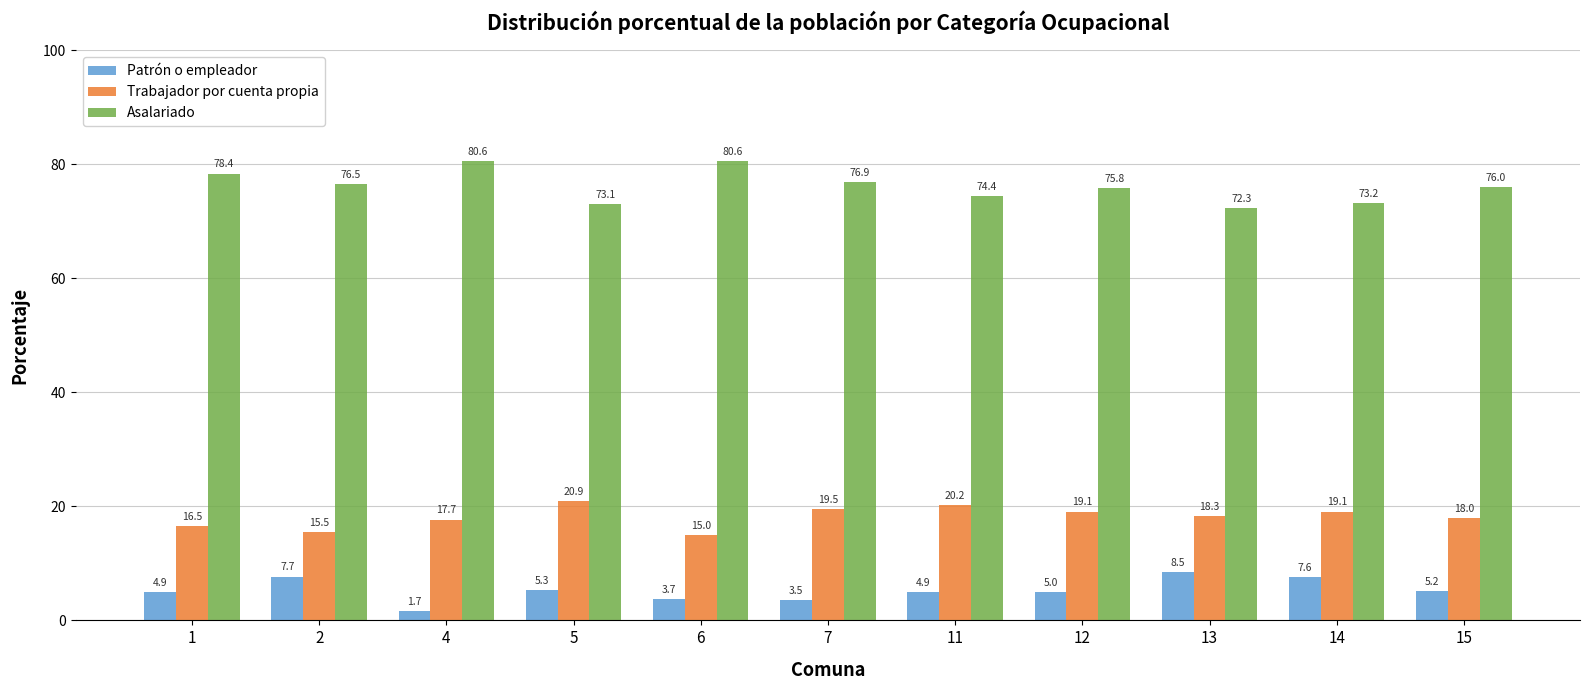

What is the highest value of the Trabajador por cuenta propia series?

20.9